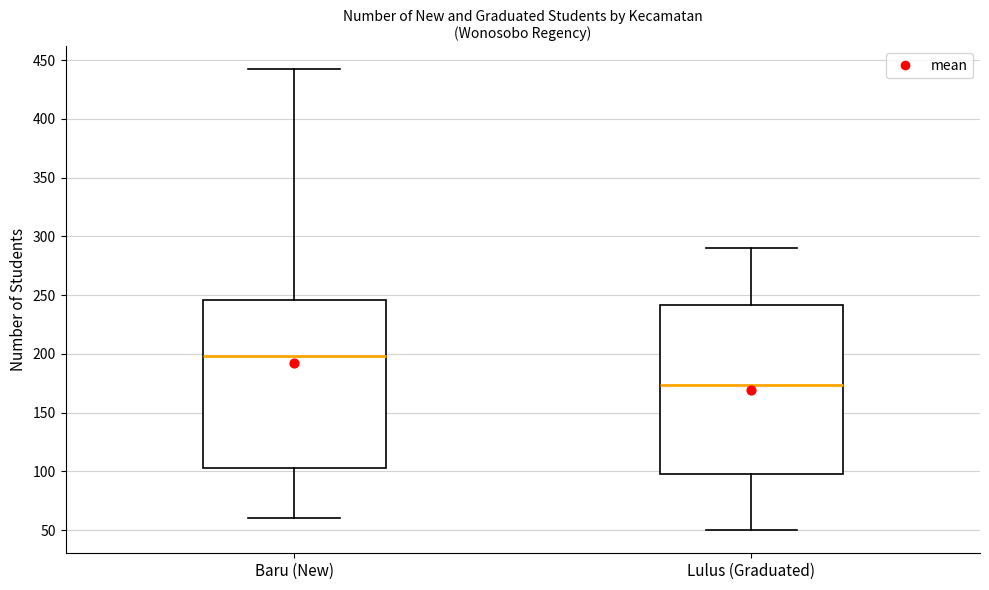

Reading left to right, read every box against the y-axis: the position of its median line, the range the box covers, and the ends of its whiskers. The values are not printed on the chart, so give them approximately, as read against the axis.

Baru (New): median 200, box 105 to 245, whiskers 60 to 440
Lulus (Graduated): median 175, box 100 to 240, whiskers 50 to 290